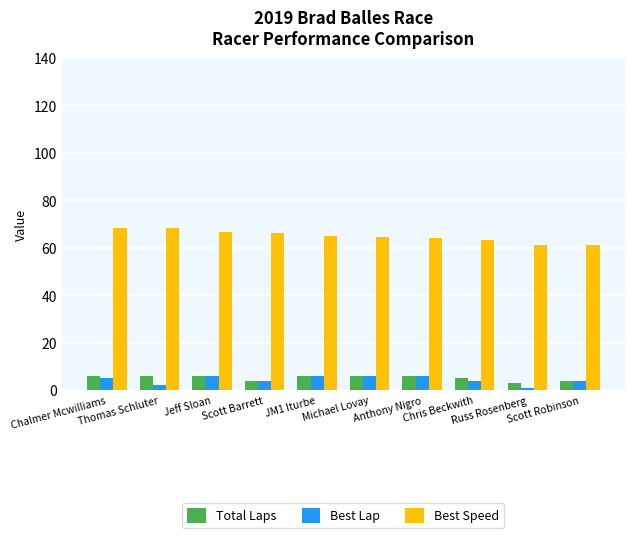

What is the highest value of the Best Lap series?

6.0